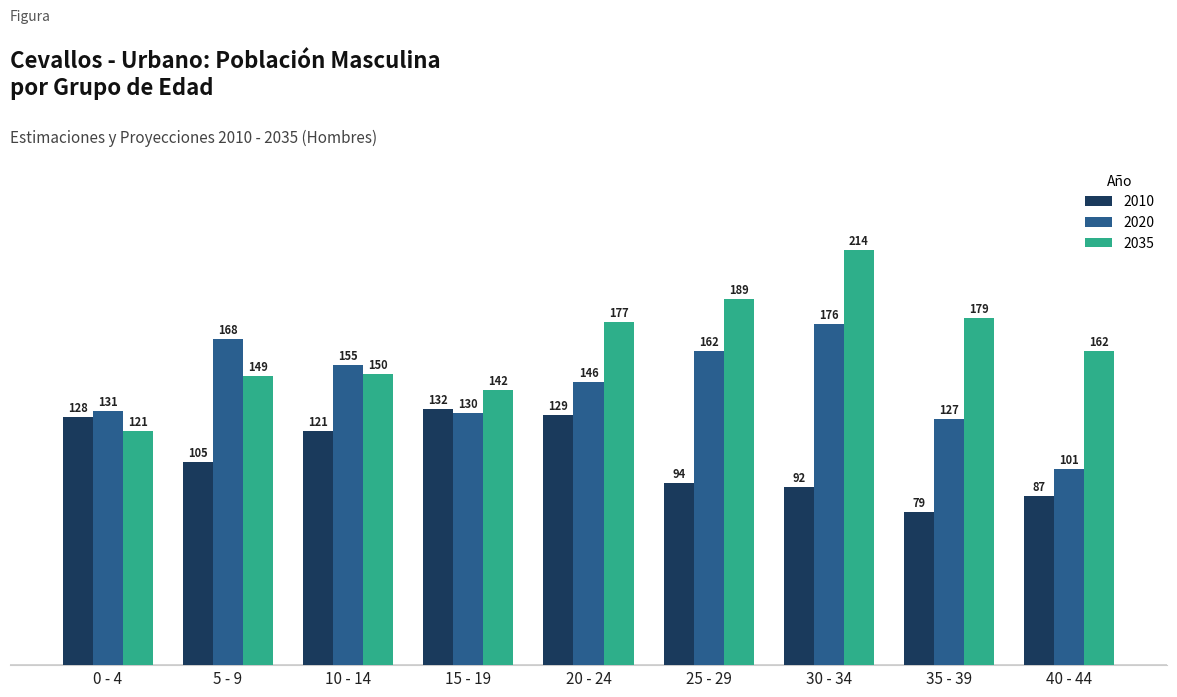

Reading left to right, transcribe all the data shown in this chart.

2010: 128	105	121	132	129	94	92	79	87
2020: 131	168	155	130	146	162	176	127	101
2035: 121	149	150	142	177	189	214	179	162